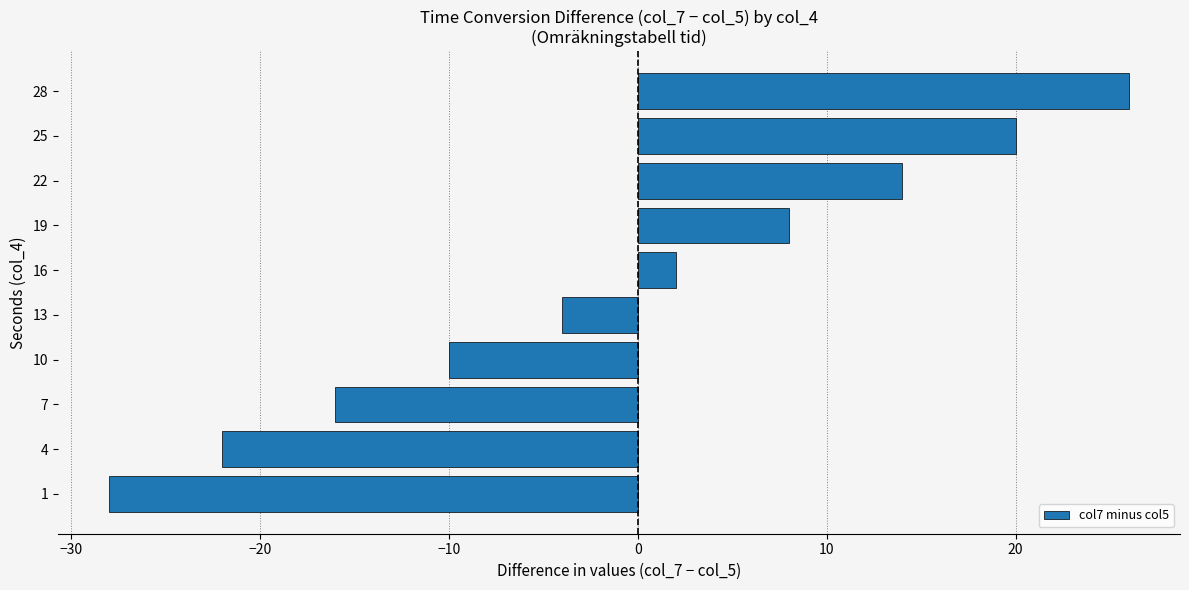

What is the difference between the second highest and second lowest values?

42